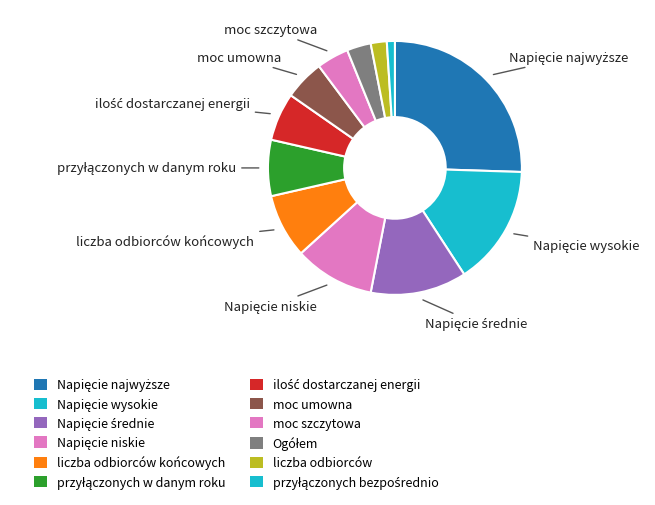

Count the number of slices in the pie.

12